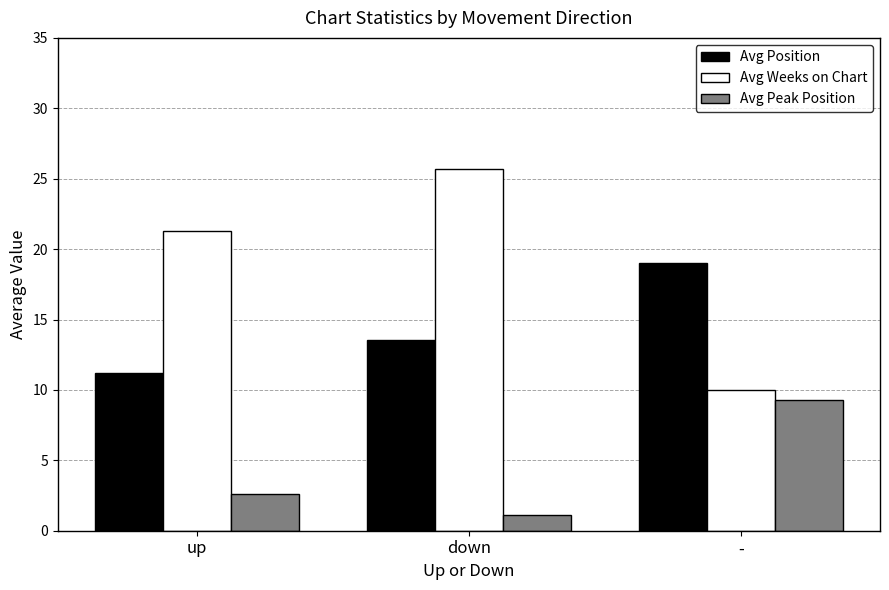

What is the approximate value of Avg Peak Position at down?

1.1